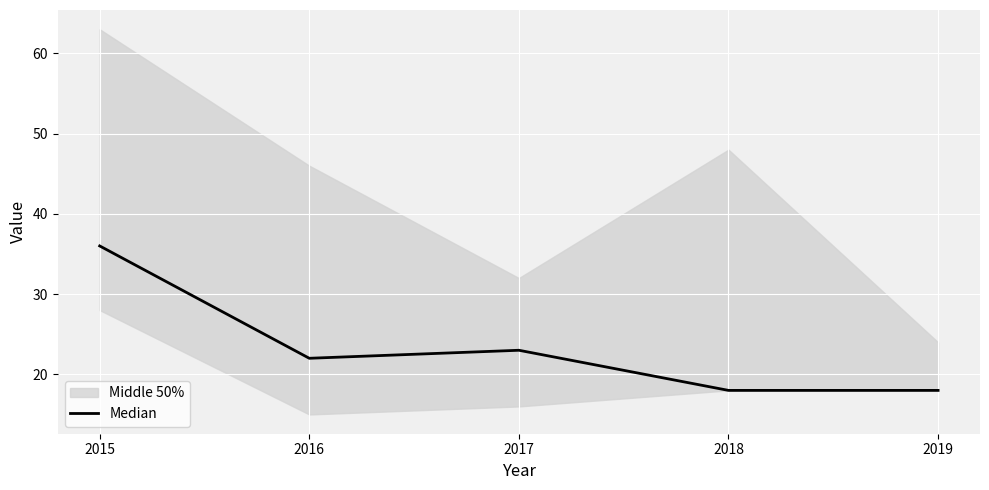

Rank the categories by value from highest to lowest.

2015, 2017, 2016, 2018, 2019